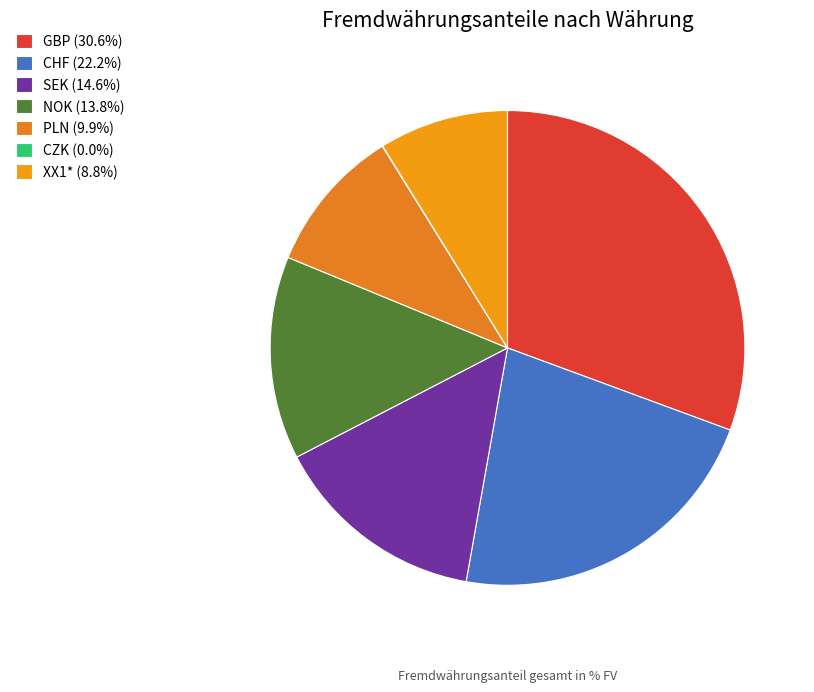

How many segments does this pie chart have?

7